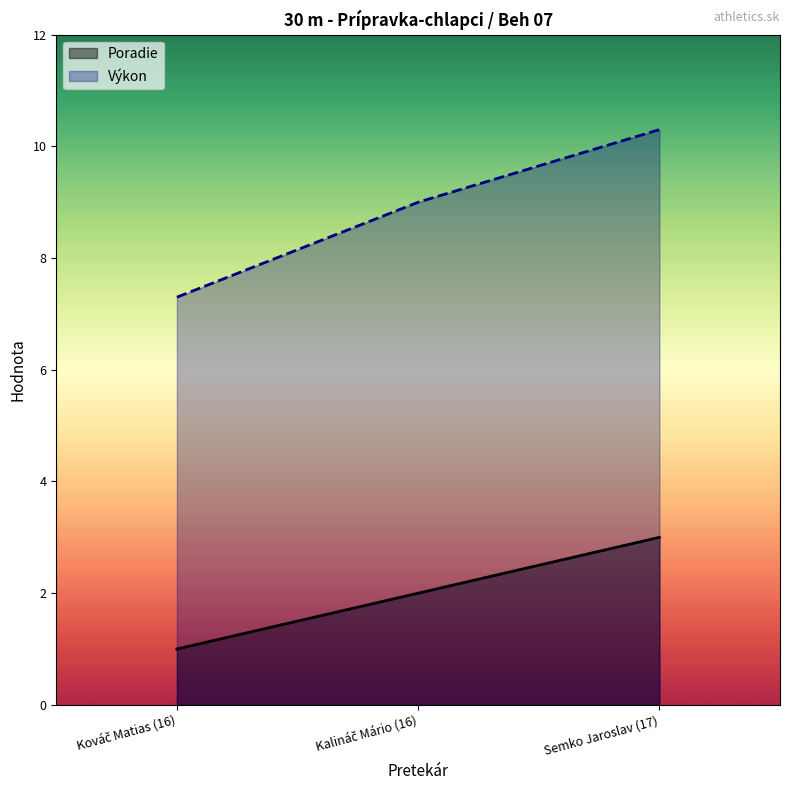

What is the smallest value displayed?

1.0